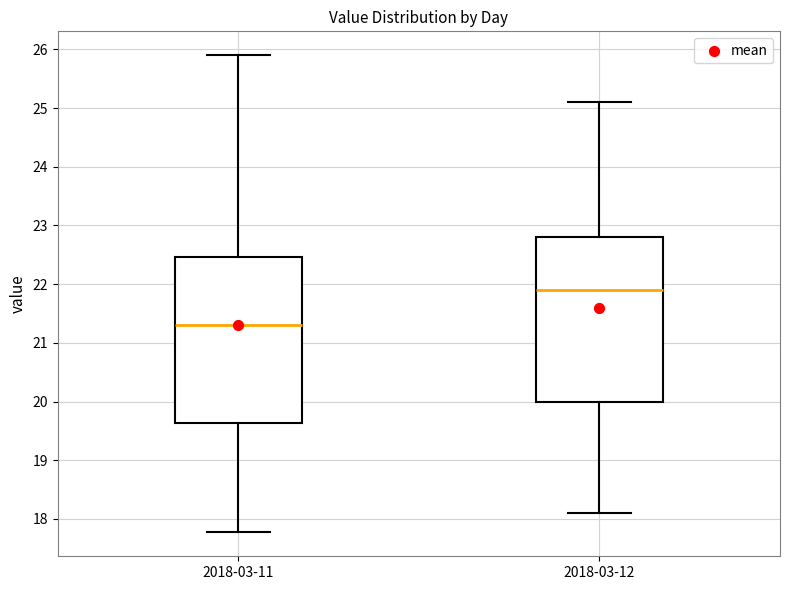

Reading left to right, transcribe this box plot: for each box, give where its median line is, the range the box spans, and where its two whiskers end, as read against the y-axis. The values are not printed on the chart, so give them approximately, as read against the axis.

2018-03-11: median 21.3, box 19.6 to 22.5, whiskers 17.8 to 25.9
2018-03-12: median 21.9, box 20.0 to 22.8, whiskers 18.1 to 25.1